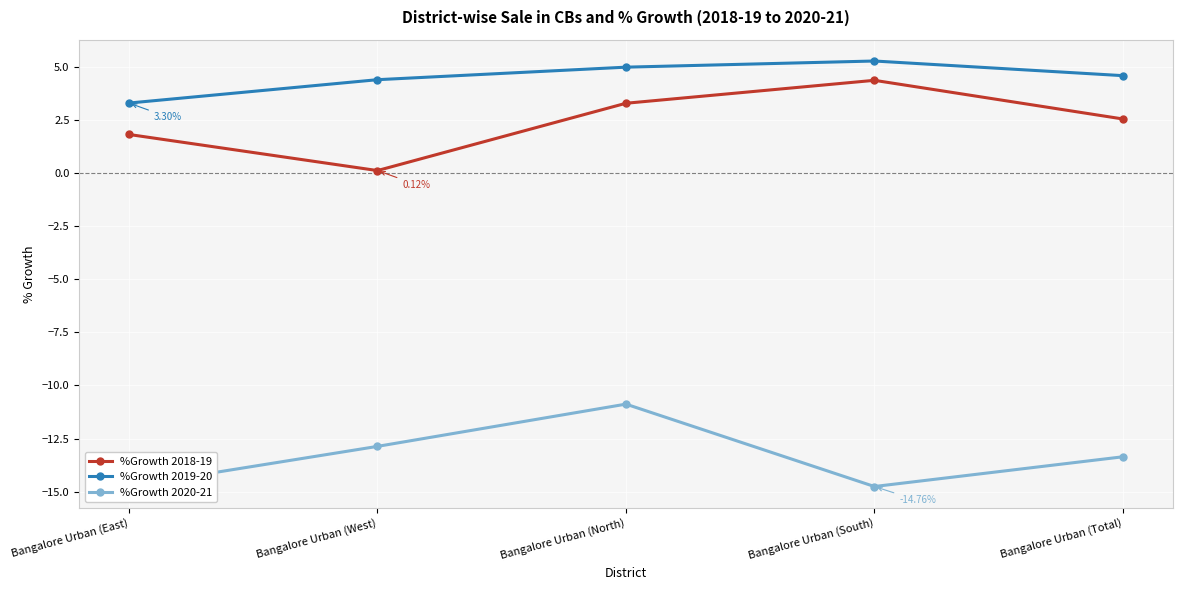

At Bangalore Urban (Total), list the series in order from largest to smallest.

%Growth 2019-20, %Growth 2018-19, %Growth 2020-21